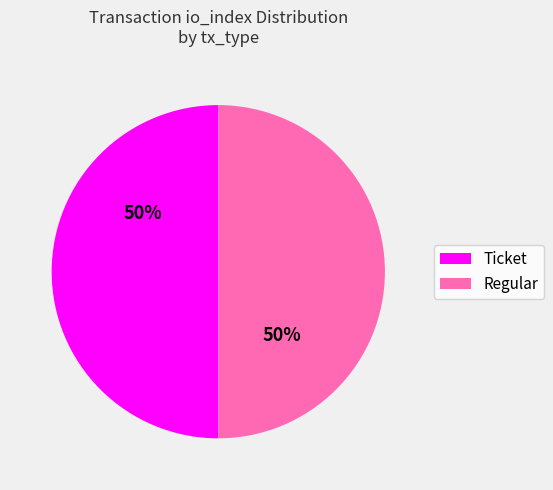

Is the sum of Ticket and Regular greater than half?

Yes